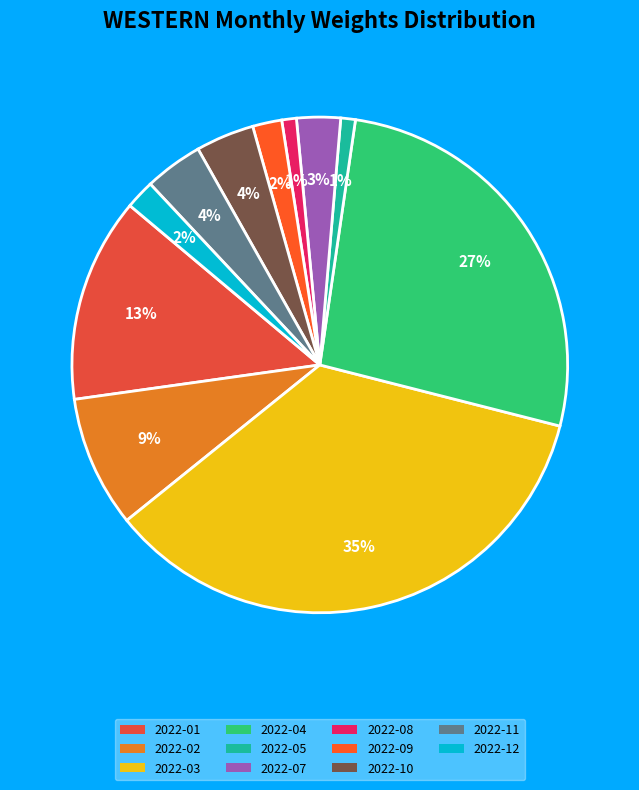

True or false: 2022-02 accounts for 9% of the total.

True